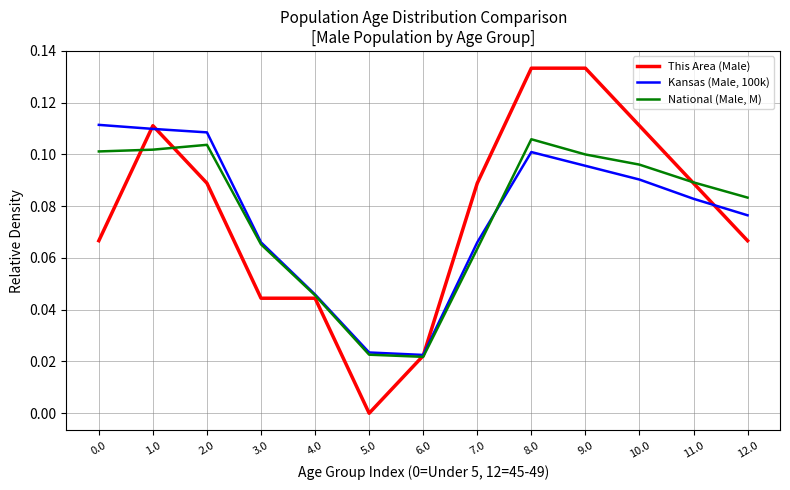

Is this an area chart (filled region under the line)?

No